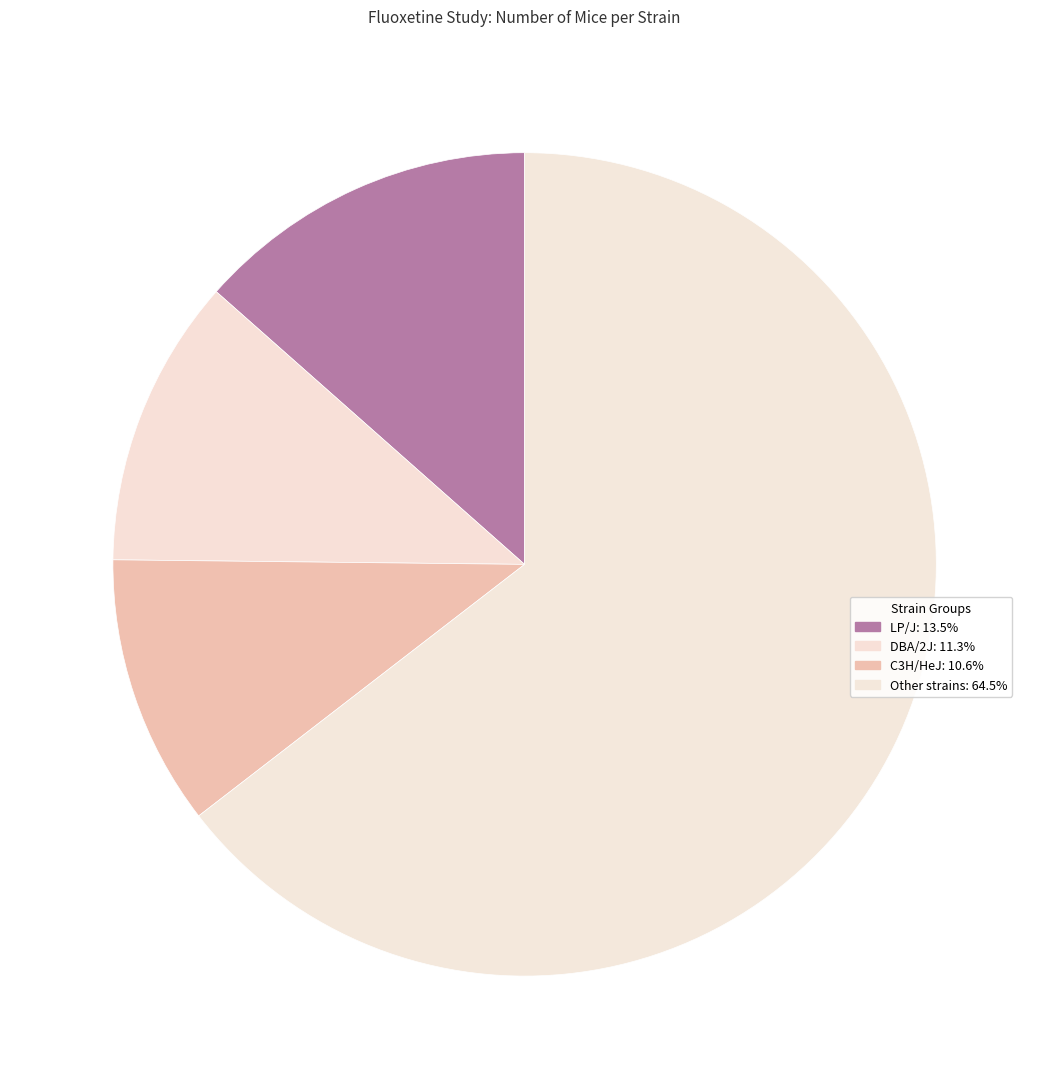

How many segments does this pie chart have?

4